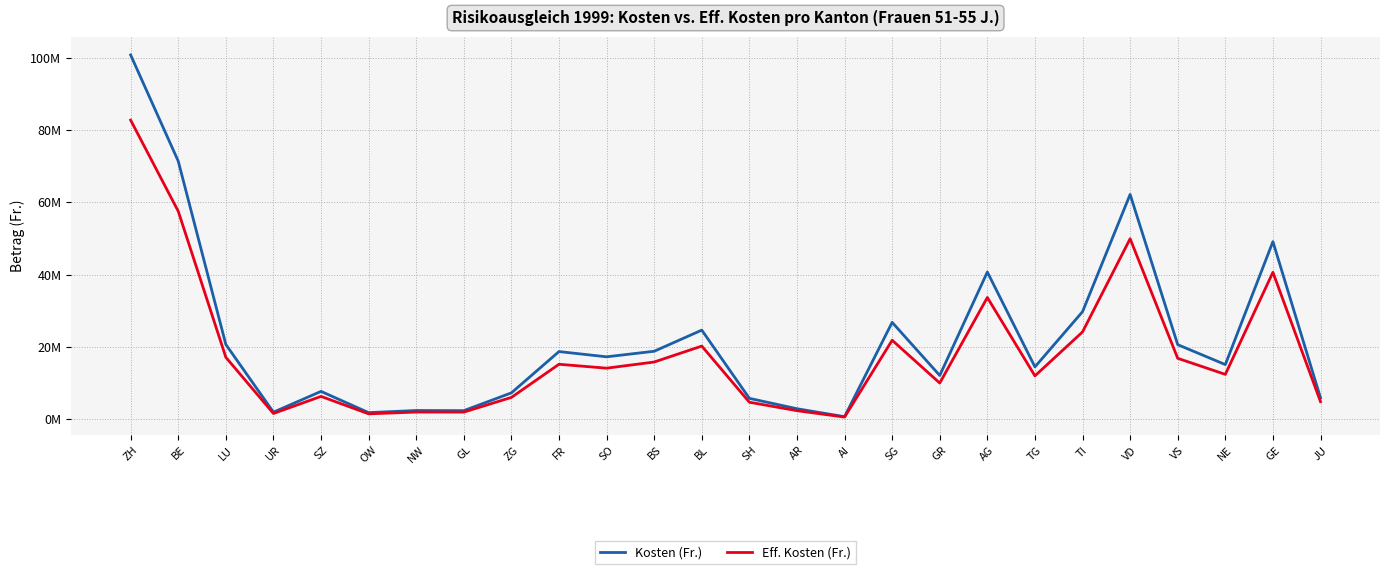

Is it true that Kosten (Fr.) equals 27481745 at BS?

False